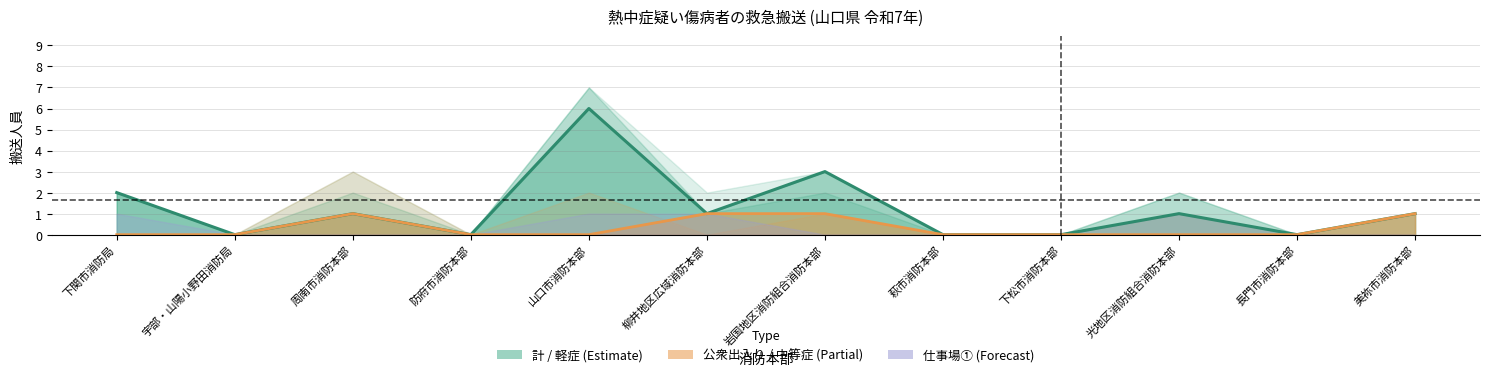

Which series changed the most between 防府市消防本部 and 光地区消防組合消防本部?

計(total)